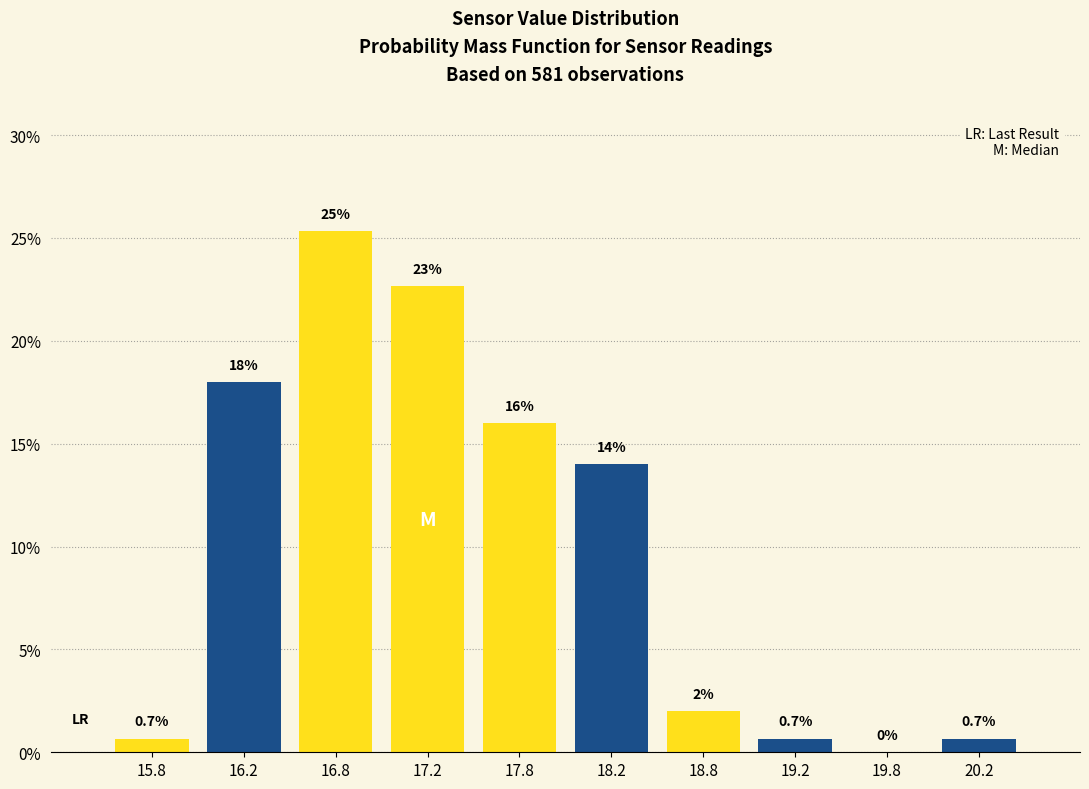

Over which range of the x-axis is the bar tallest?

16.5 to 17.0